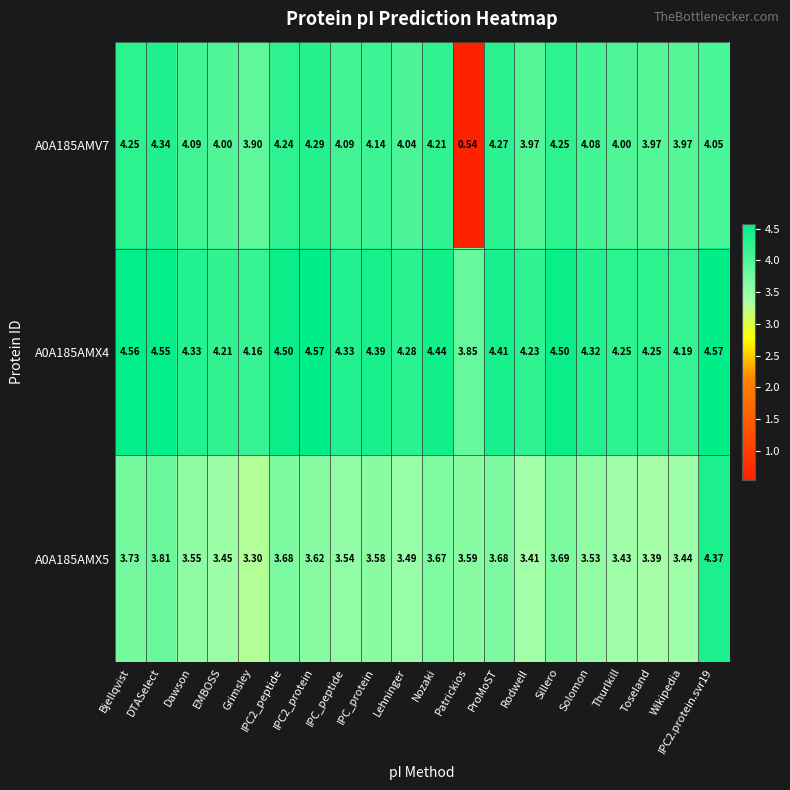

List the series in order of their overall mean, lowest first.

A0A185AMX5, A0A185AMV7, A0A185AMX4